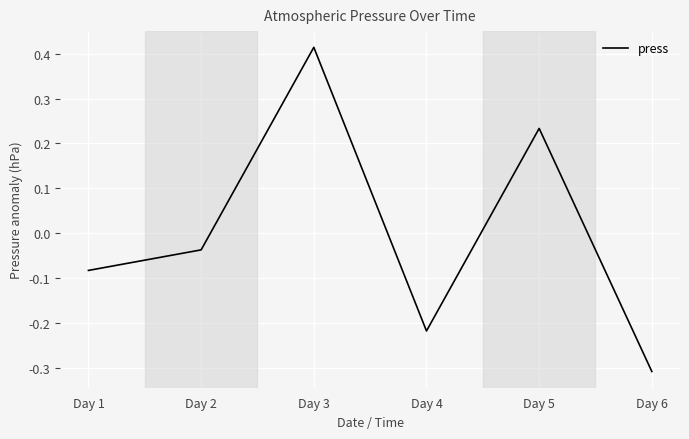

Where does the data first go above 0?

Day 3